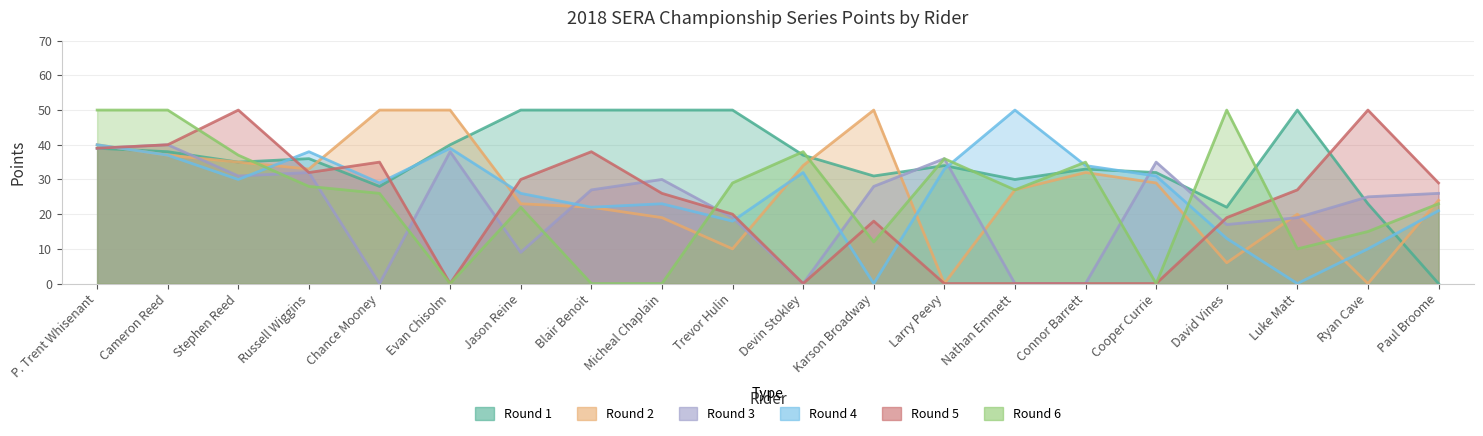

What is the maximum value shown in the chart?

50